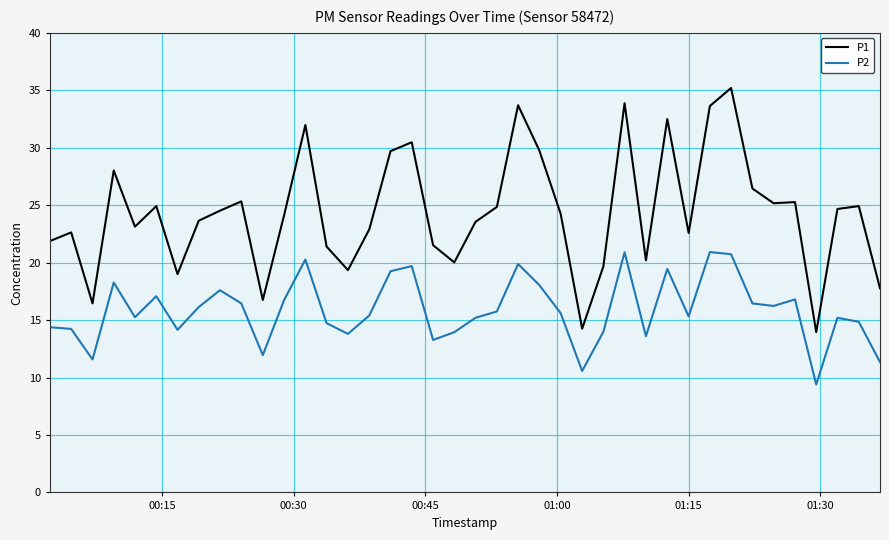

List the series in order of their overall mean, highest first.

P1, P2